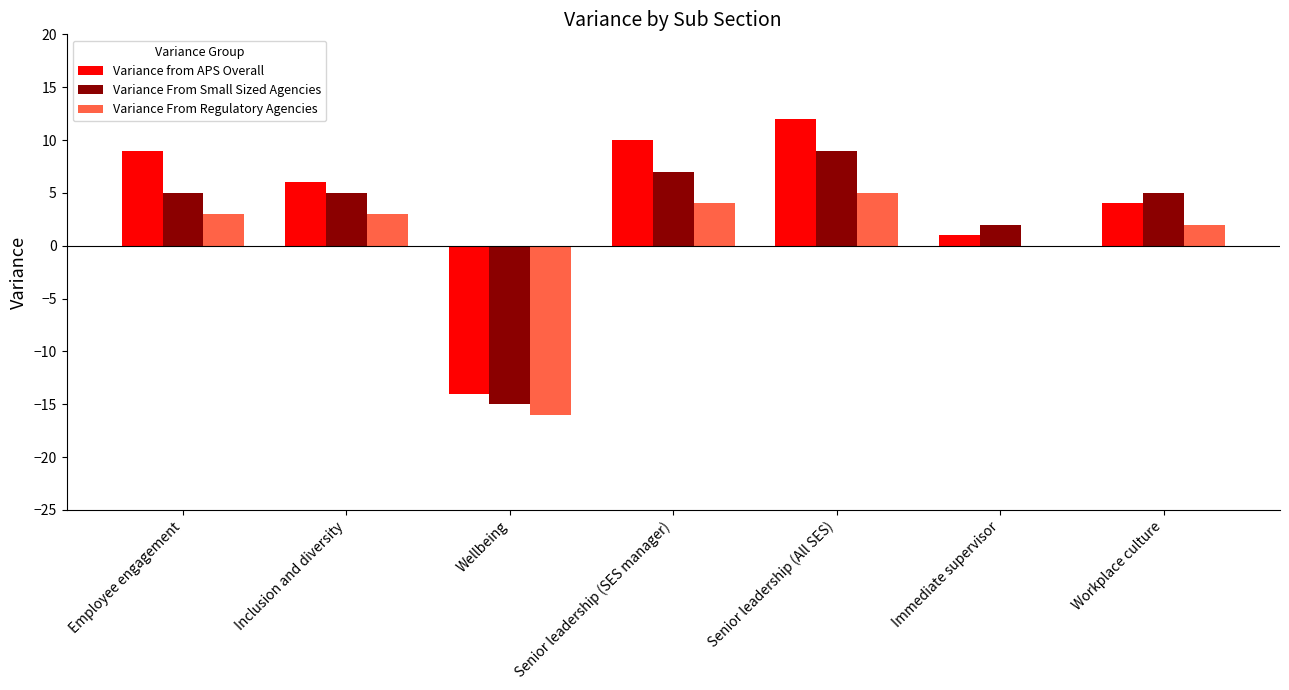

What is the average value of the Variance from APS Overall series?

4